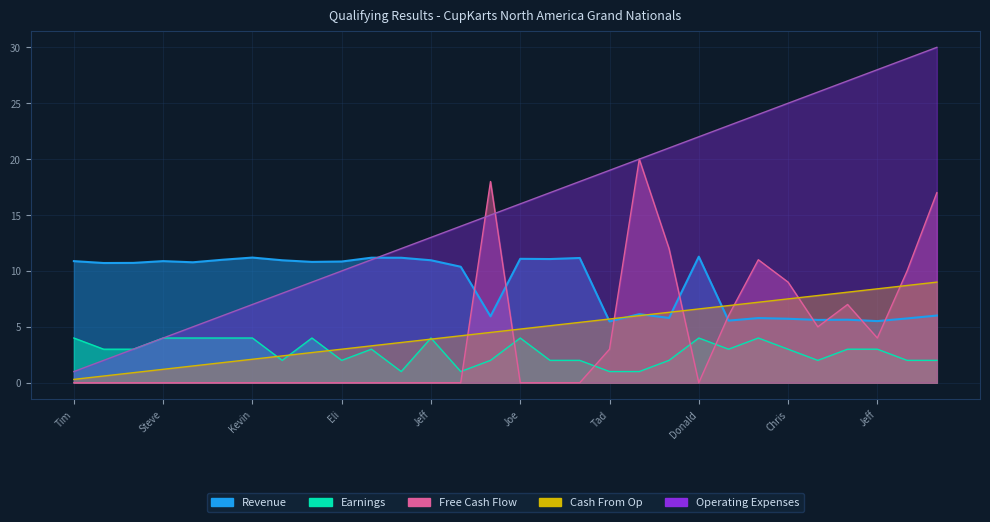

Rank the series by their maximum value, from highest to lowest.

Operating Expenses, Cash From Op, Earnings, Revenue, Free Cash Flow